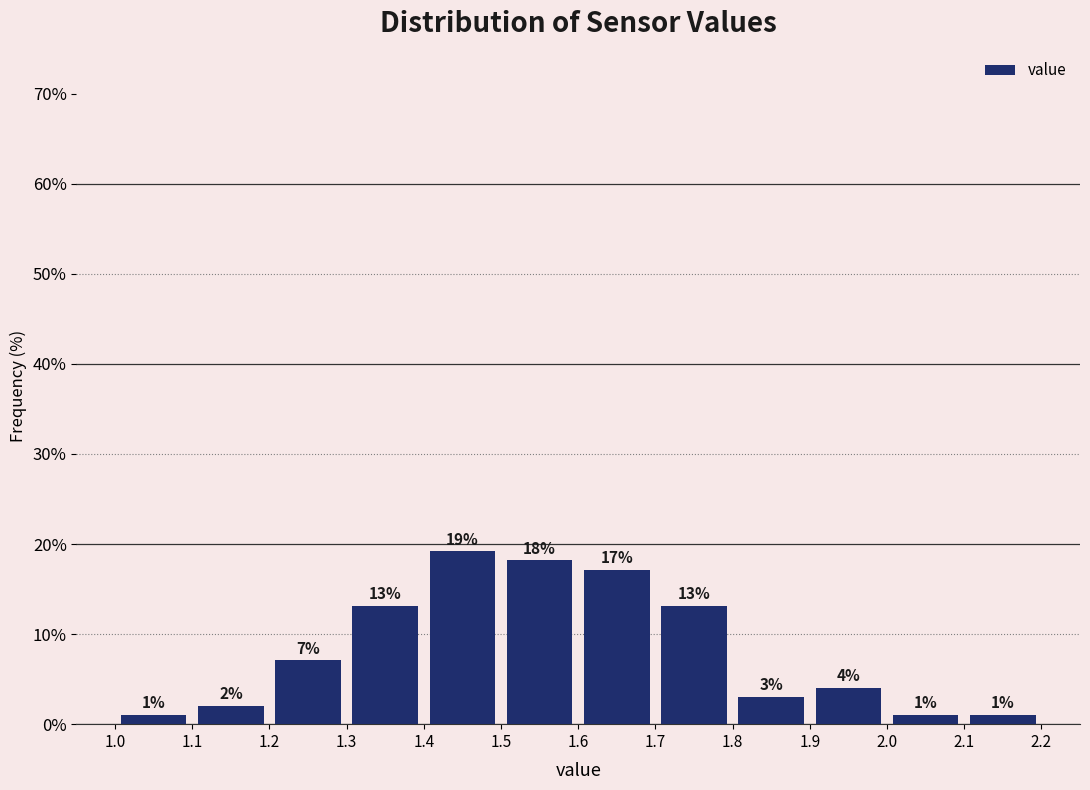

Over which range of the x-axis is the bar tallest?

1.4 to 1.5